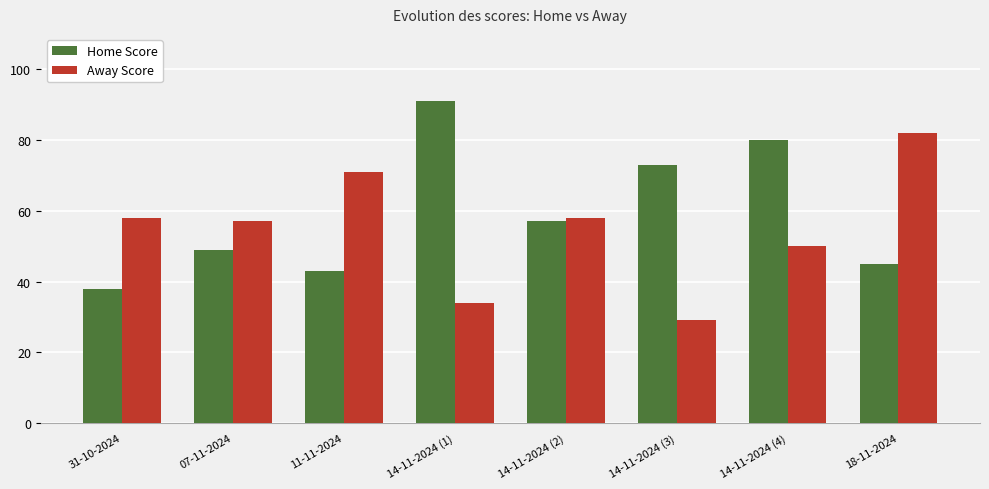

Which category has the lowest value across all series?

14-11-2024 (3)